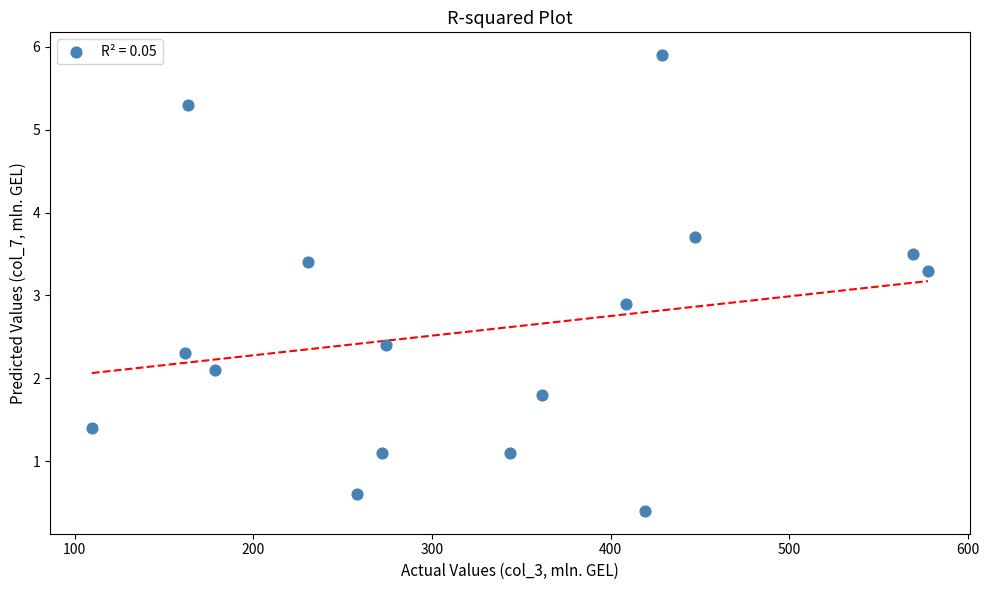

What is the range of Y values (max minus min)?

5.5